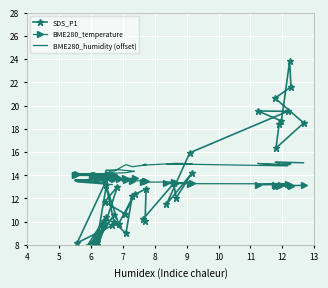

Which series has the widest spread of values?

SDS_P1